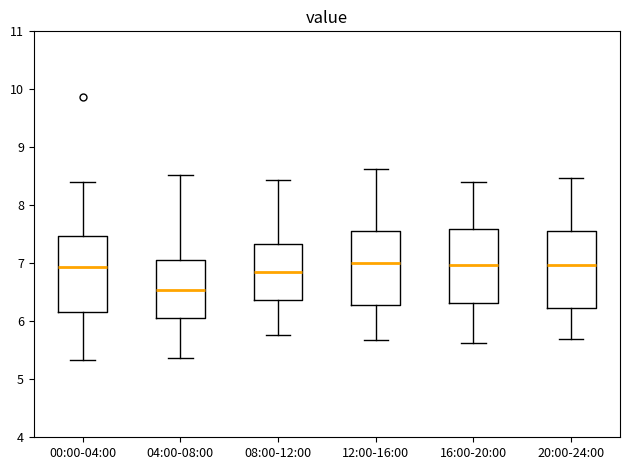

Reading left to right, transcribe this box plot: for each box, give where its median line is, the range the box spans, and where its two whiskers end, as read against the y-axis. The values are not printed on the chart, so give them approximately, as read against the axis.

00:00-04:00: median 6.9, box 6.2 to 7.5, whiskers 5.3 to 8.4
04:00-08:00: median 6.5, box 6.1 to 7.1, whiskers 5.4 to 8.5
08:00-12:00: median 6.9, box 6.4 to 7.3, whiskers 5.8 to 8.4
12:00-16:00: median 7.0, box 6.3 to 7.6, whiskers 5.7 to 8.6
16:00-20:00: median 7.0, box 6.3 to 7.6, whiskers 5.6 to 8.4
20:00-24:00: median 7.0, box 6.2 to 7.6, whiskers 5.7 to 8.5